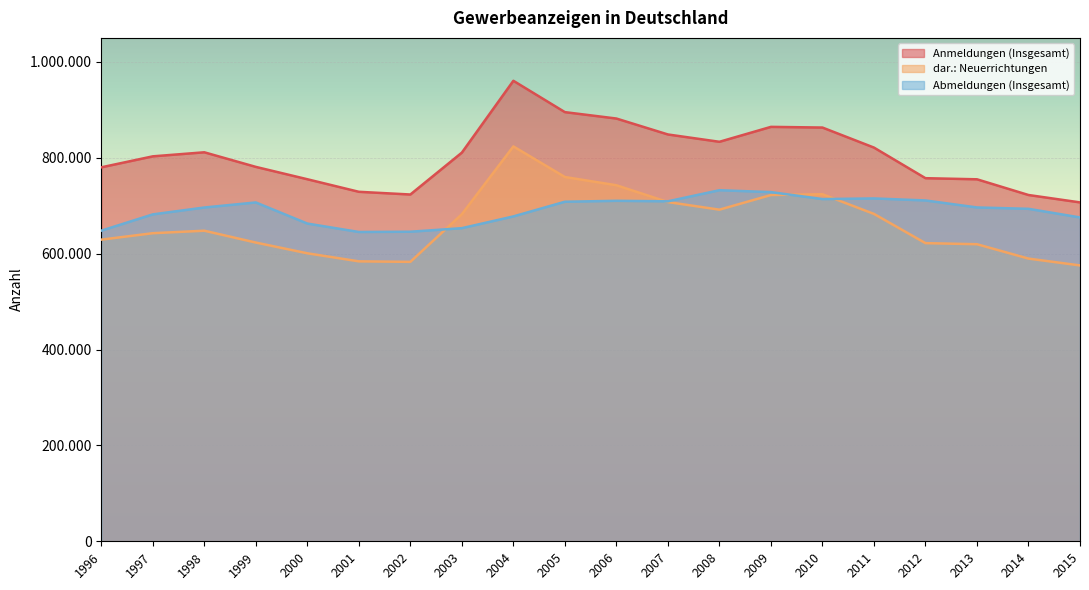

Reading left to right, transcribe all the data shown in this chart.

Anmeldungen (Insgesamt): 780013	802935	811377	780935	755172	728978	723333	810706	960533	895144	881791	848561	833281	864415	862986	821207	757371	755048	722285	706876
dar.: Neuerrichtungen: 629172	642596	647794	623084	600695	583896	582828	682202	823629	759843	742610	707569	691712	722241	723871	682858	621883	619616	589660	575374
Abmeldungen (Insgesamt): 647889	681864	696214	706763	662743	645161	645690	653123	677646	708253	710181	709130	732275	728318	713812	715136	710932	696335	693485	675511